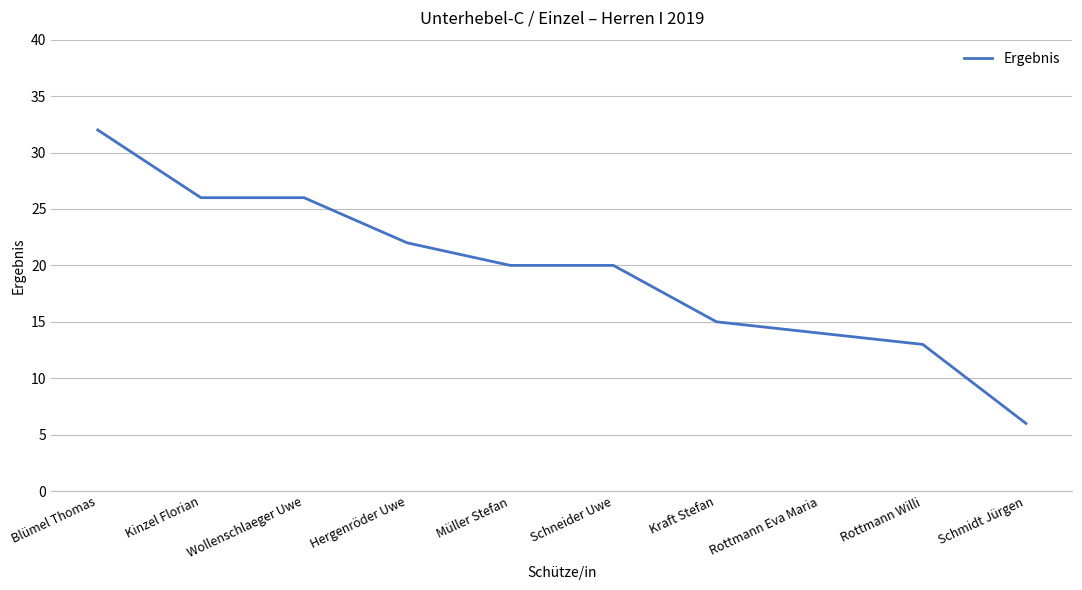

Read the value at Blümel Thomas, to the nearest 10.

30